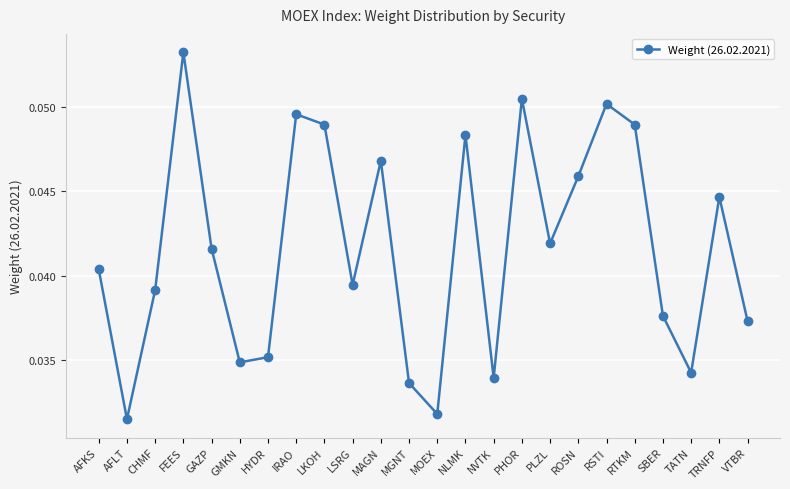

At which category does the chart reach its peak across all series?

FEES